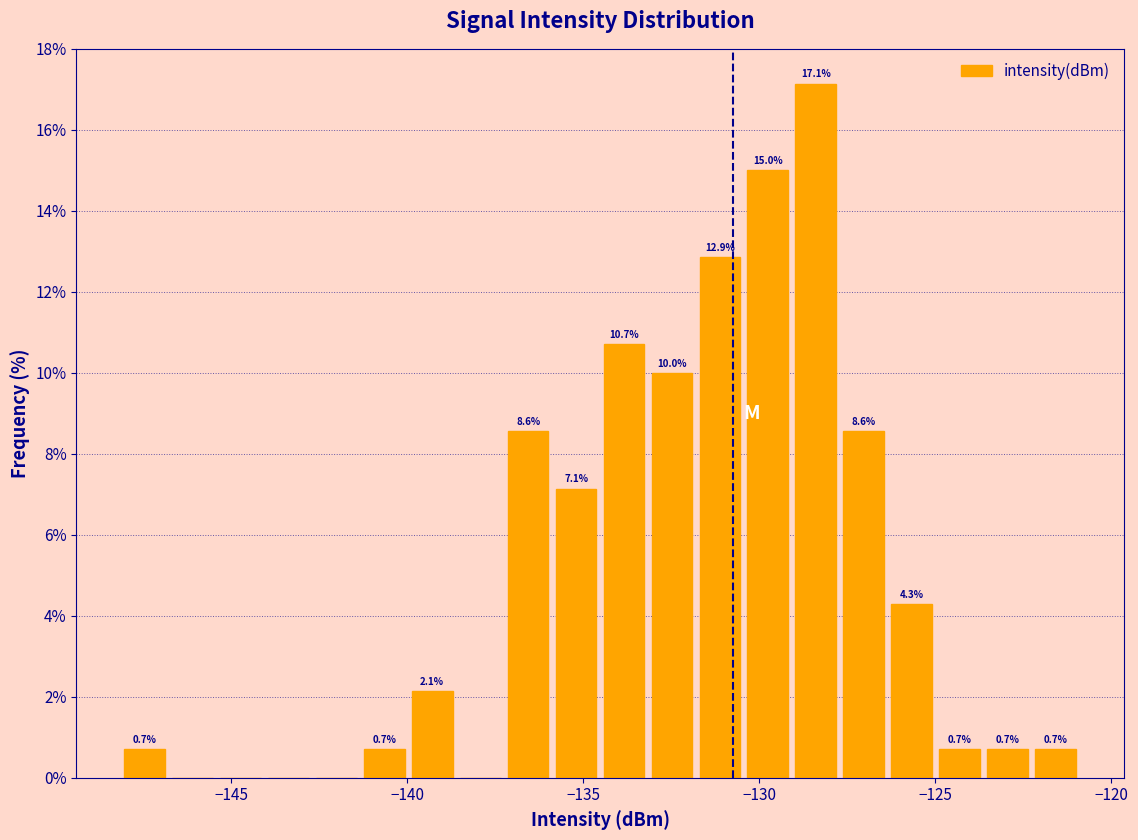

Around what value on the x-axis is the tallest bar? Give the approximate position of its centre, as read against the axis.

-128.5